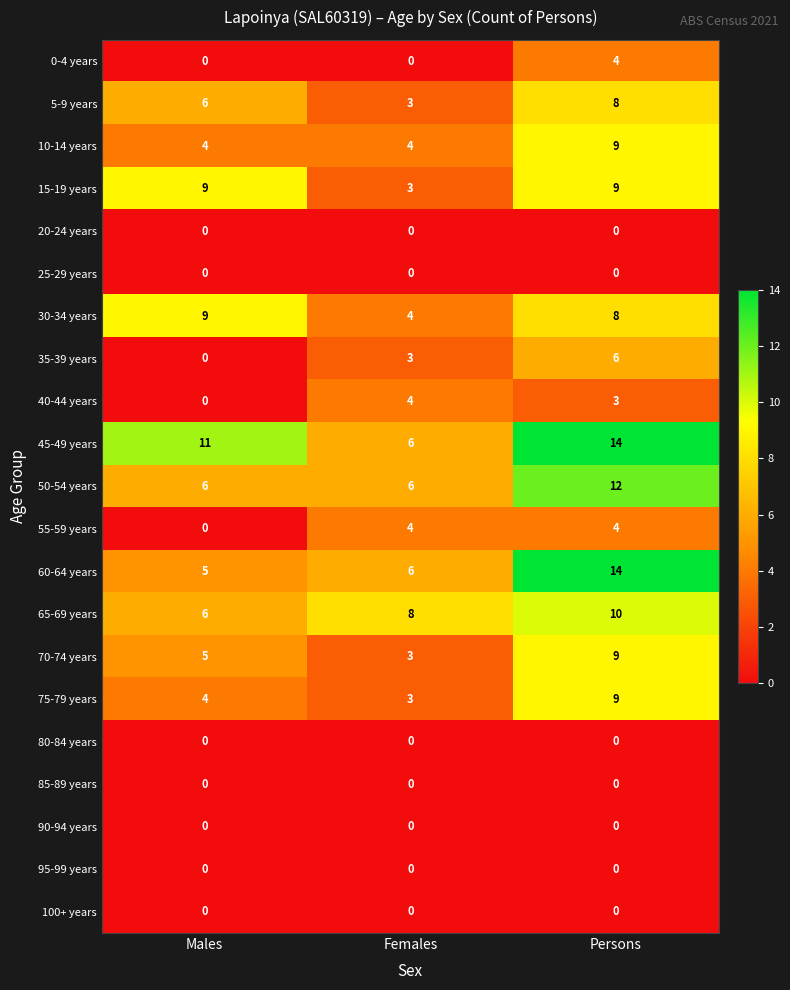

How many 55-59 years values are between 0 and 4?

3